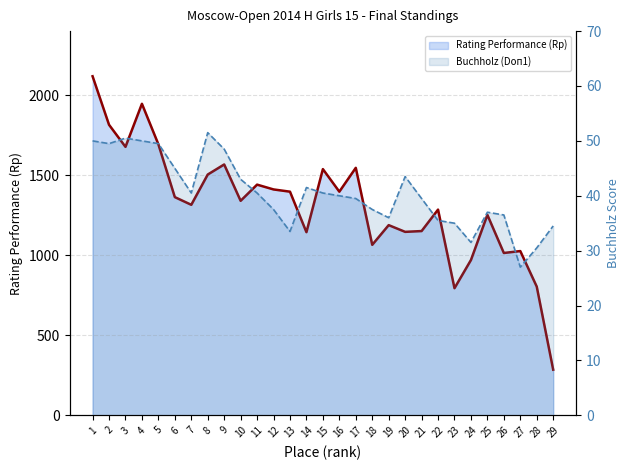

How many lines are shown in the chart?

2